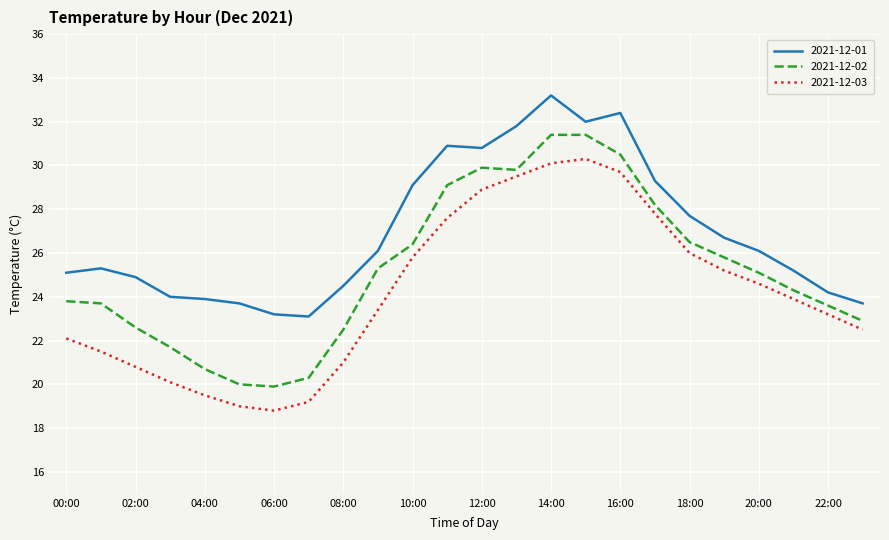

Which series has the largest total across all categories?

2021-12-01